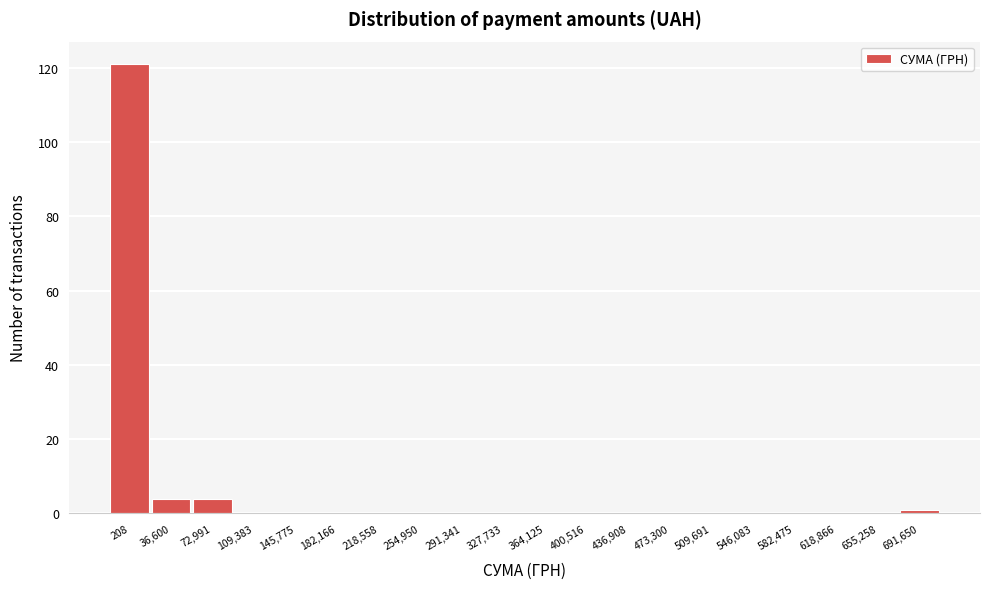

Reading left to right, extract all data points from this chart.

208=121	36,600=4	72,991=4	109,383=0	145,775=0	182,166=0	218,558=0	254,950=0	291,341=0	327,733=0	364,125=0	400,516=0	436,908=0	473,300=0	509,691=0	546,083=0	582,475=0	618,866=0	655,258=0	691,650=1